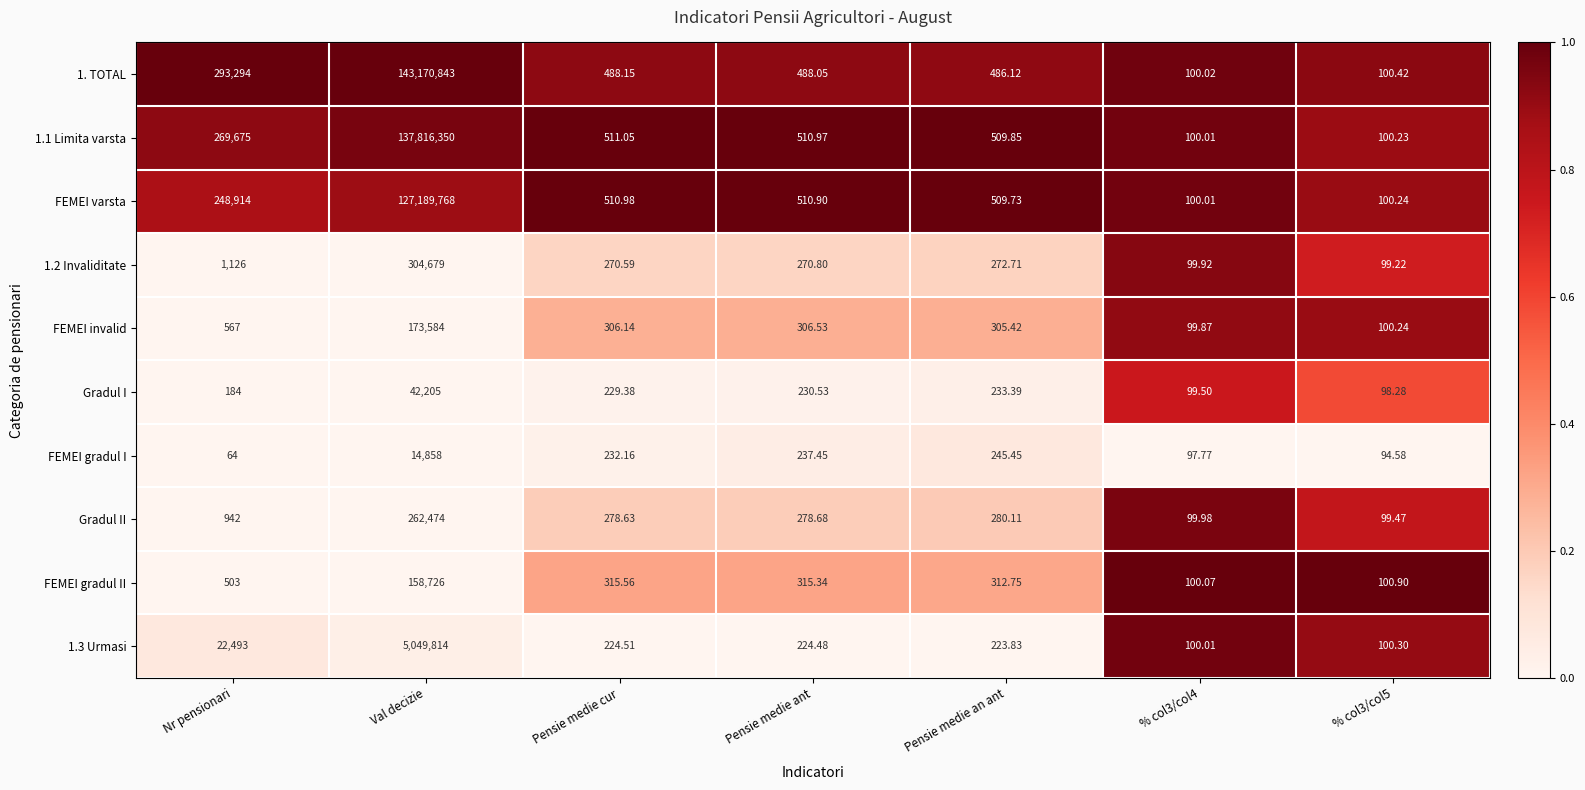

At which category is the sum across all series the highest?

Val decizie